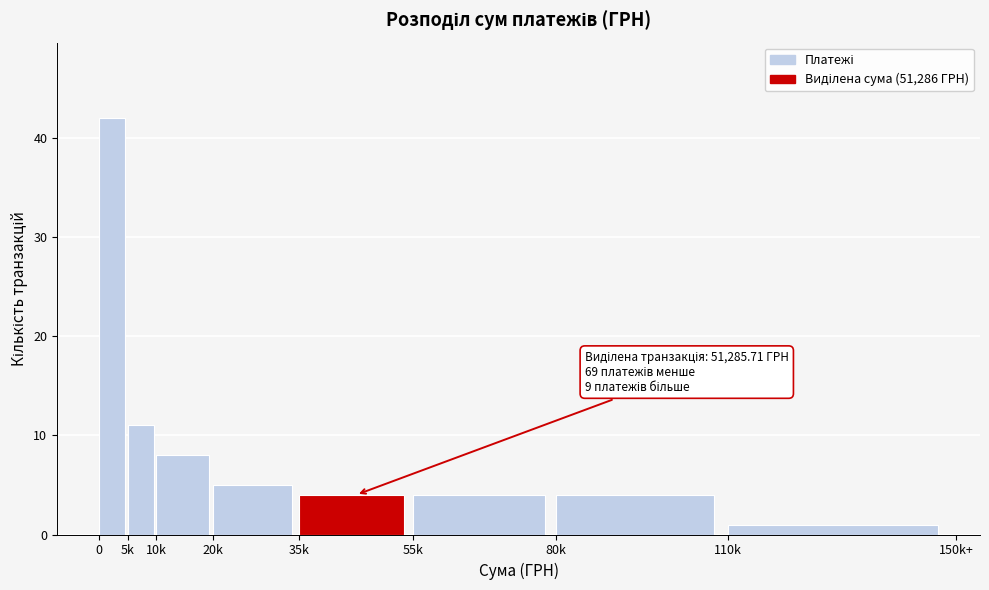

Reading left to right, list all the values displayed in this chart.

0=42	5k=11	10k=8	20k=5	35k=4	55k=4	80k=4	110k=1